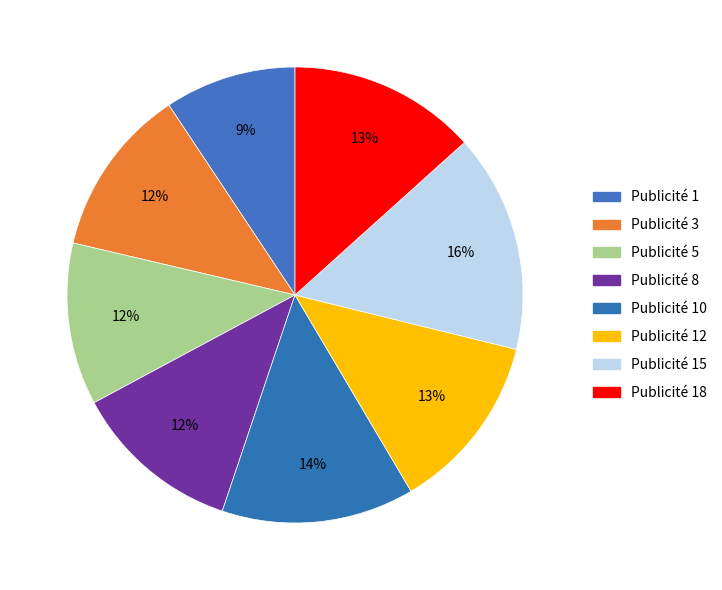

Rank the categories by value from lowest to highest.

1, 5, 3, 8, 12, 18, 10, 15